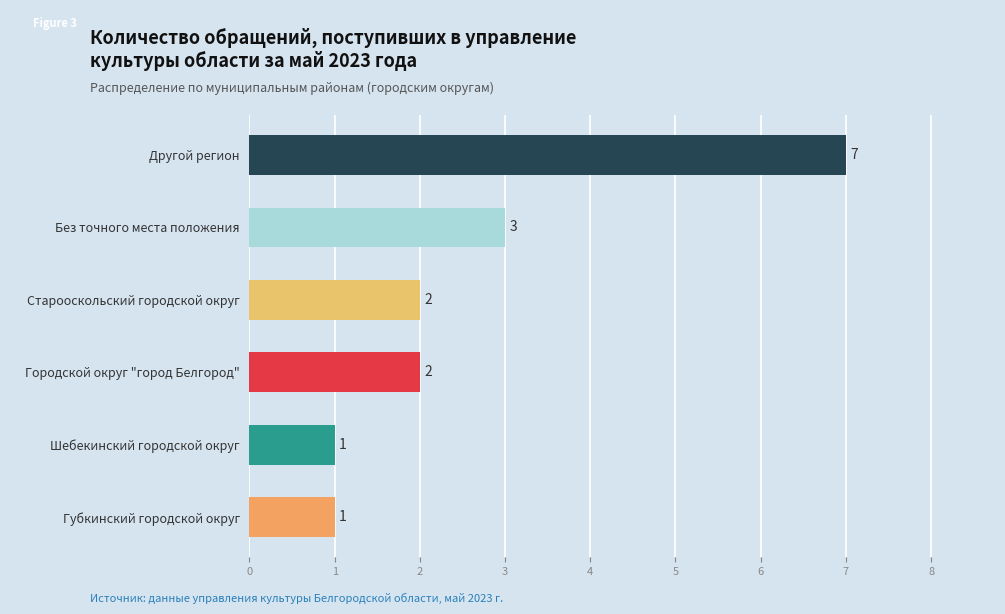

Does the chart contain any negative values?

No